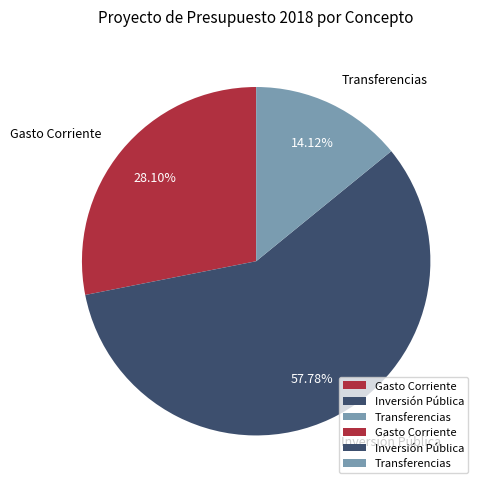

Is it true that Gasto Corriente is 28% of the pie?

True